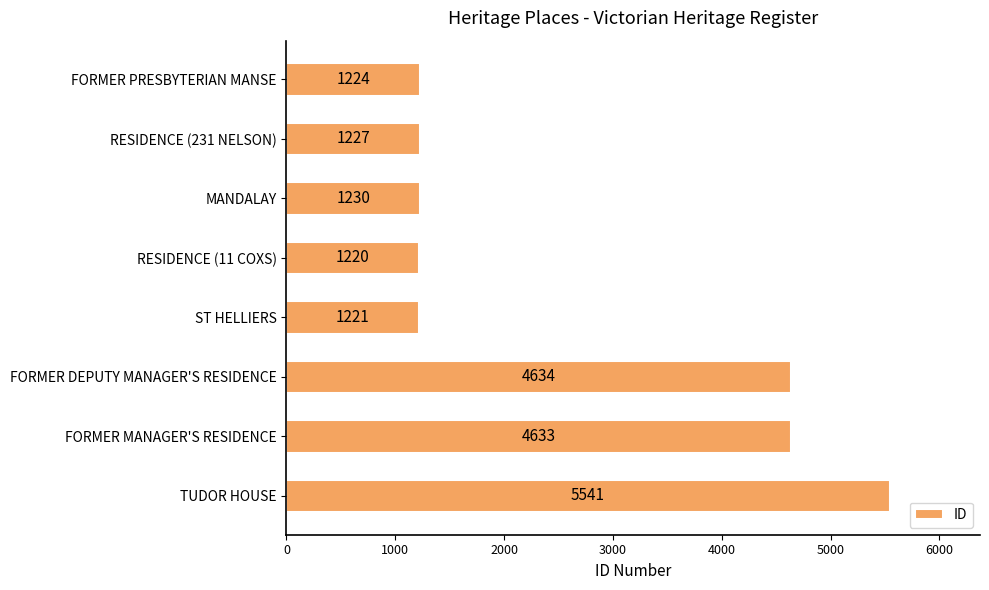

List the labels in order of value, largest first.

TUDOR HOUSE, FORMER DEPUTY MANAGER'S RESIDENCE, FORMER MANAGER'S RESIDENCE, MANDALAY, RESIDENCE (231 NELSON), FORMER PRESBYTERIAN MANSE, ST HELLIERS, RESIDENCE (11 COXS)